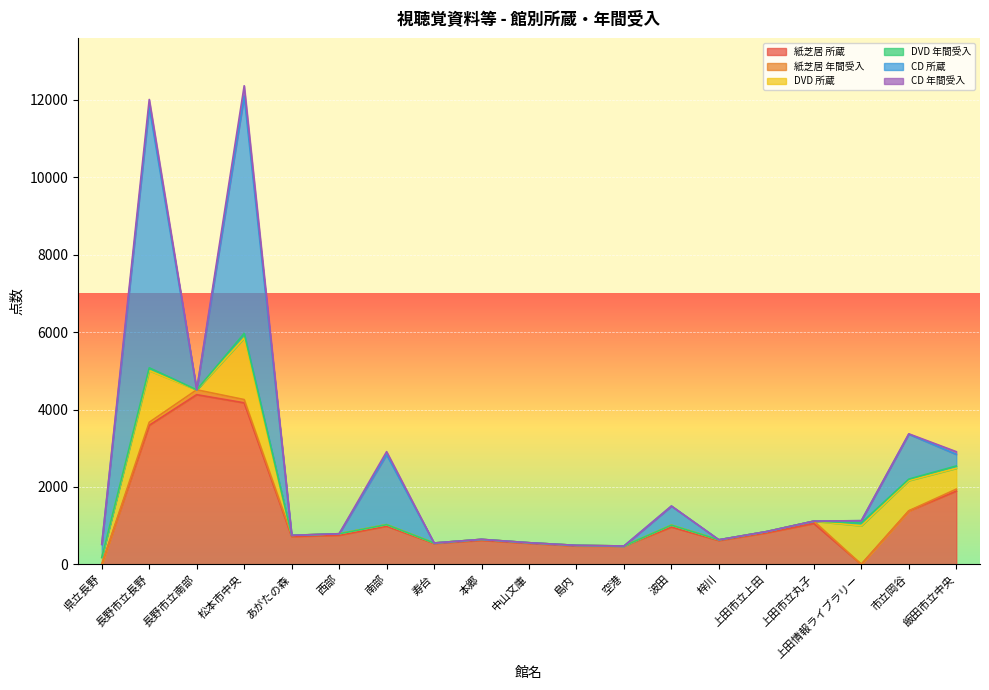

At 県立長野, list the series in order from smallest to largest.

紙芝居 所蔵, 紙芝居 年間受入, DVD 年間受入, CD 年間受入, DVD 所蔵, CD 所蔵